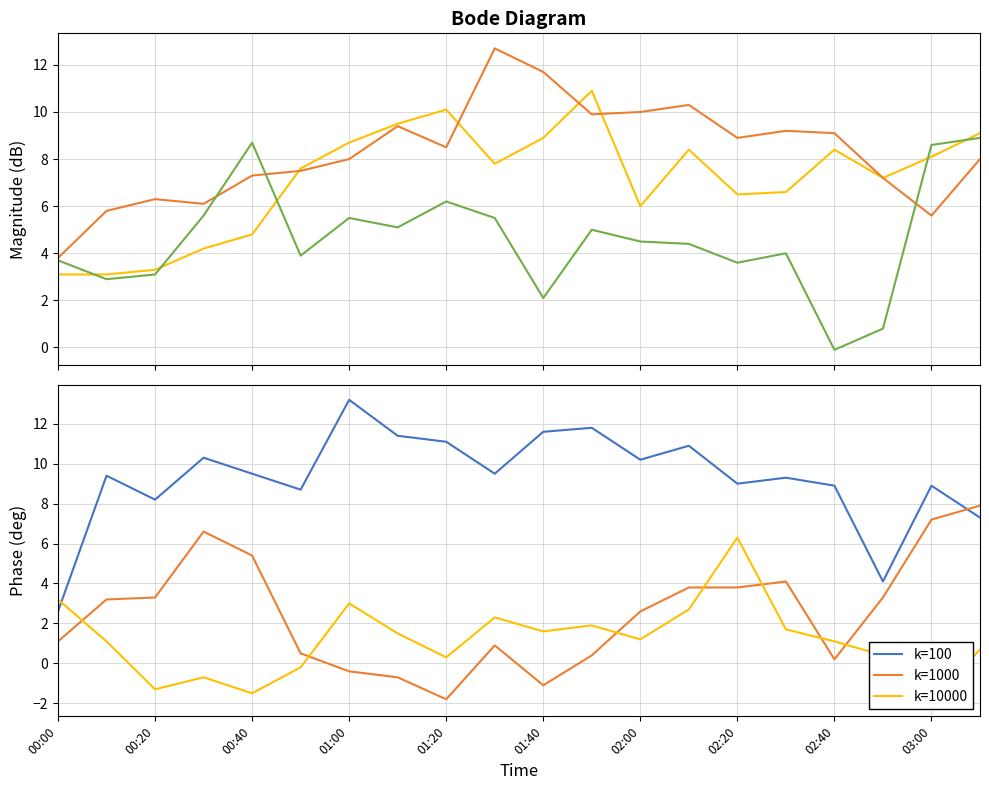

Which series ends up on top after the final intersection of k=100 and k=1000?

k=1000